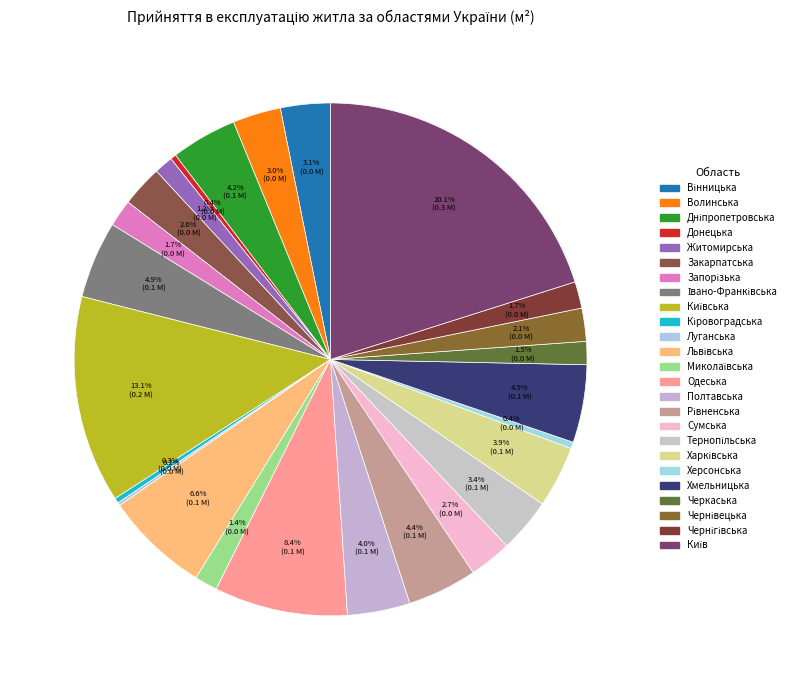

Which slice is the largest?

Київ